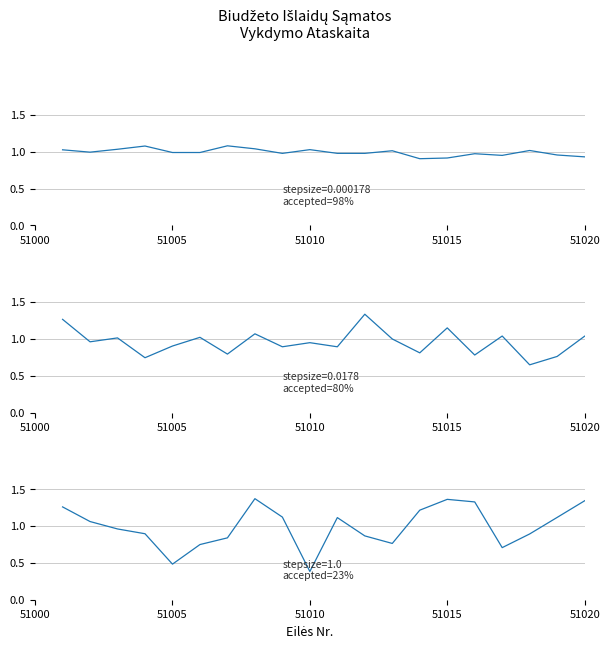

Which series has the widest spread of values?

Prekių ir paslaugų naudojimas